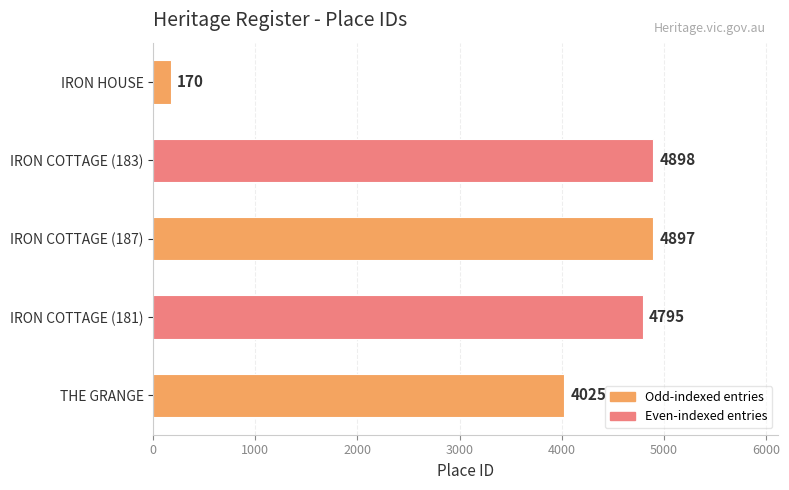

Which label corresponds to the largest value in the chart?

IRON COTTAGE (183)